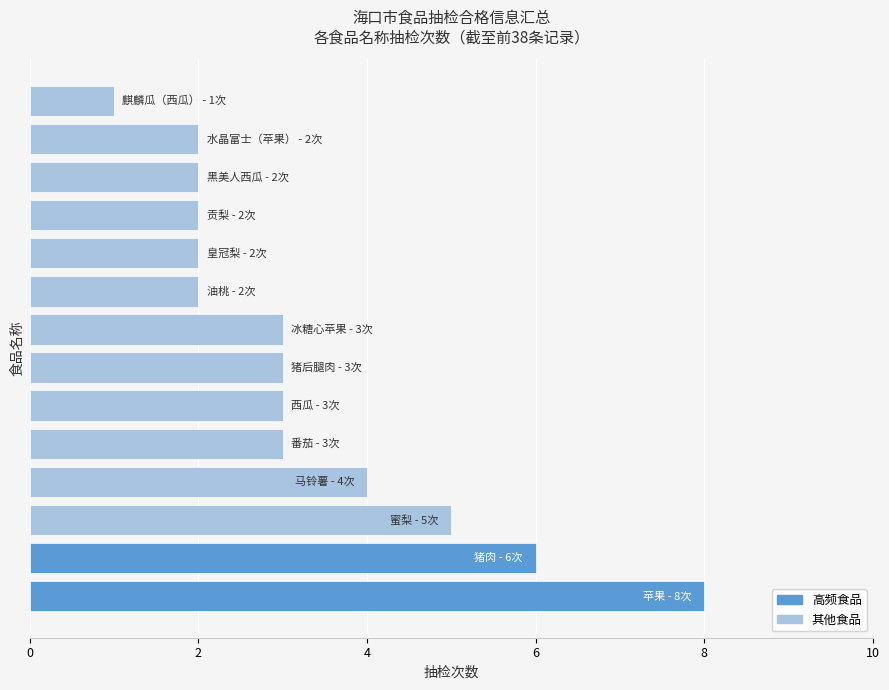

What is the difference between the maximum and minimum values?

7